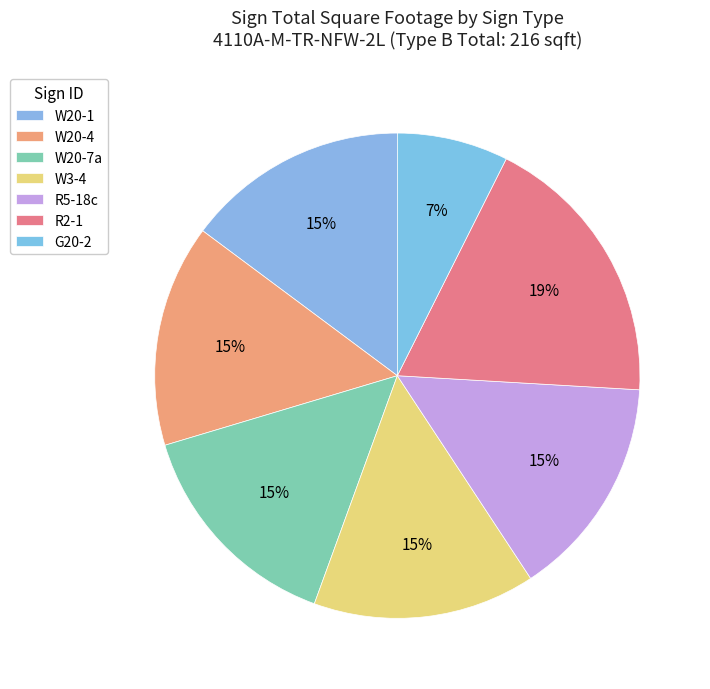

The R5-18c slice represents 15% of the pie. True or false?

True